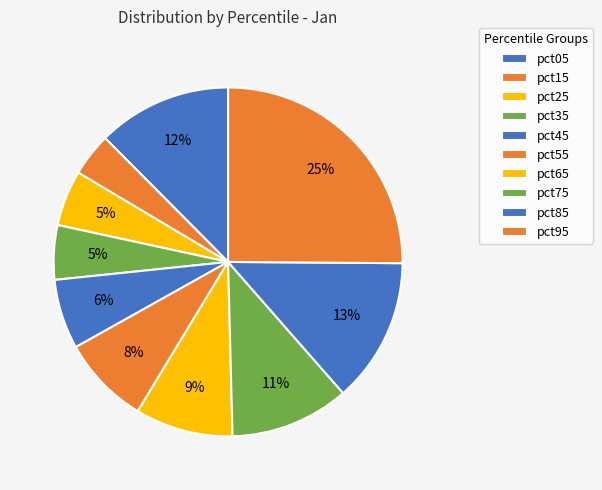

How many segments does this pie chart have?

10